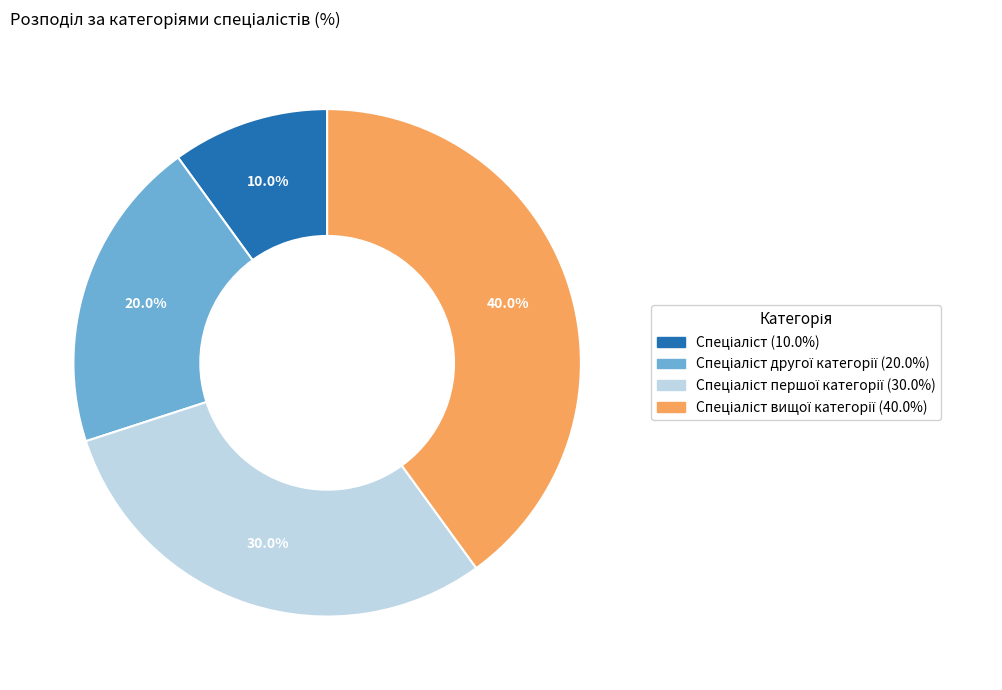

How many slices are in this pie chart?

4